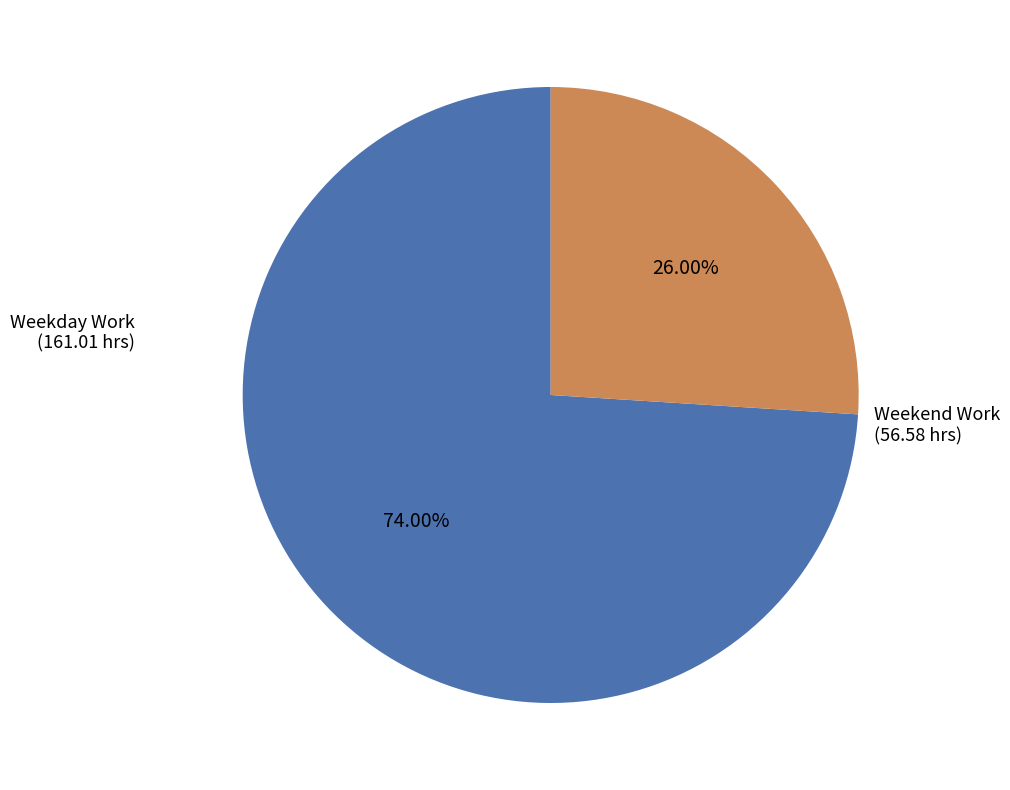

How many segments does this pie chart have?

2